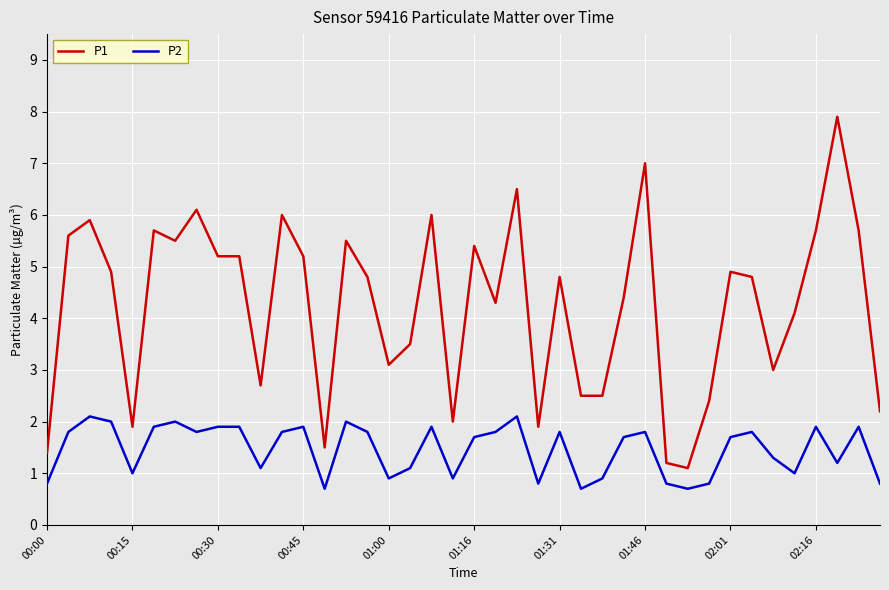

True or false: P1 and P2 intersect in this chart.

False